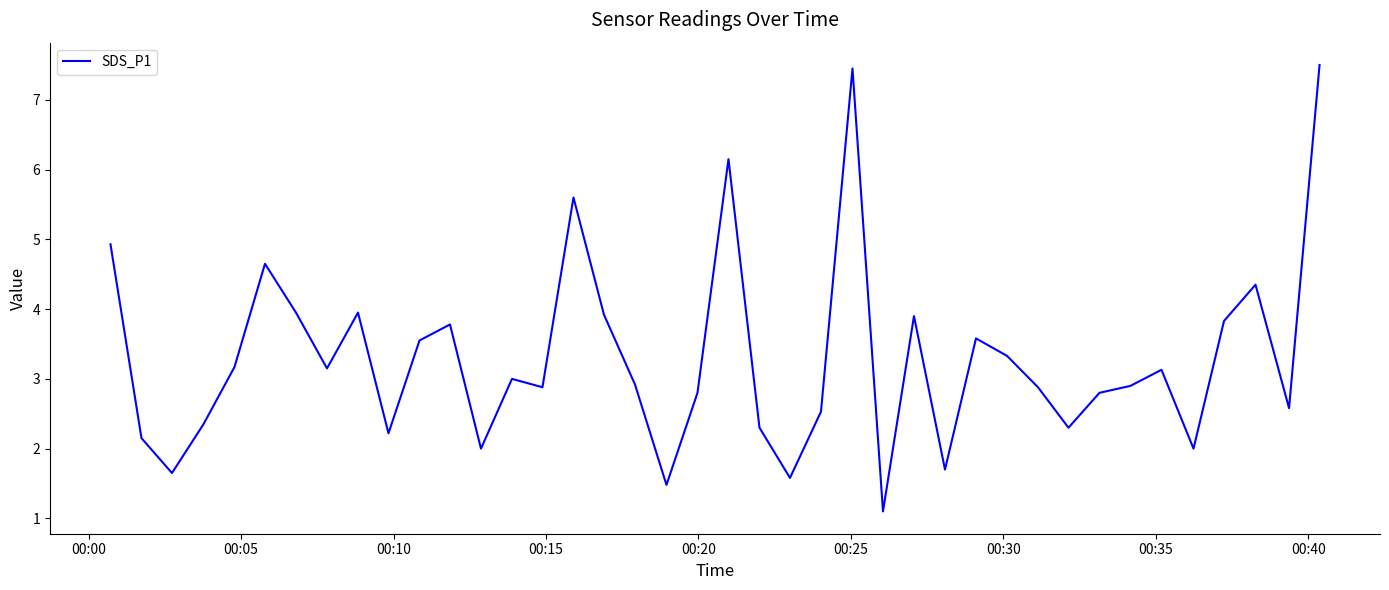

What is the smallest value displayed?

1.1